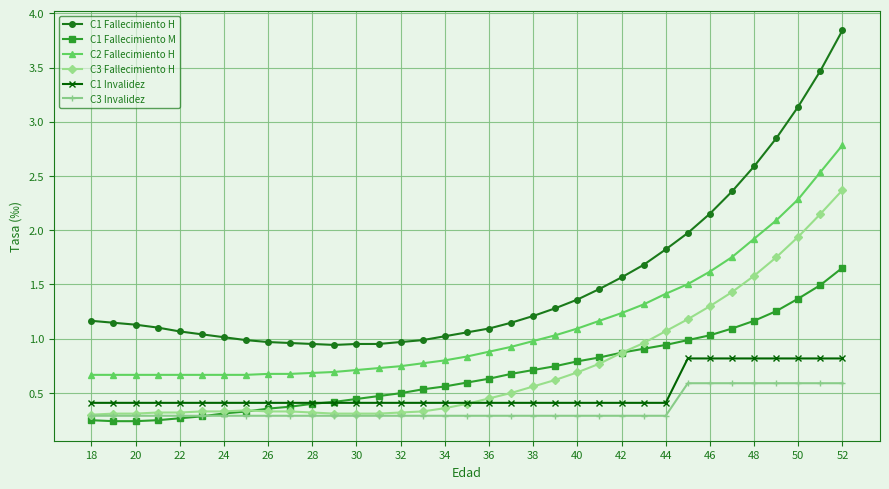

Which series has the largest total across all categories?

C1 Fallecimiento H